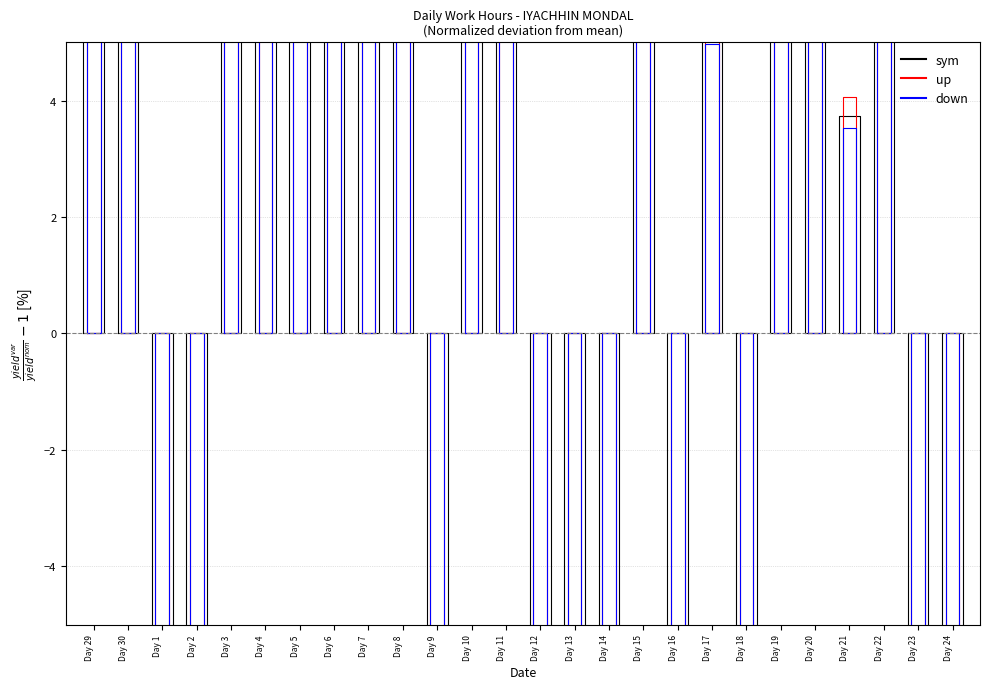

What is the value of the up point at the 2nd from the left?

34.8